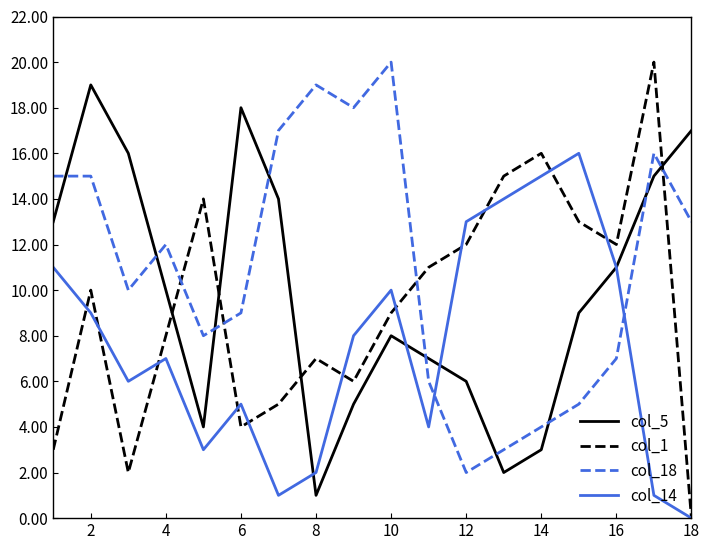

Which series has the largest total across all categories?

col_18